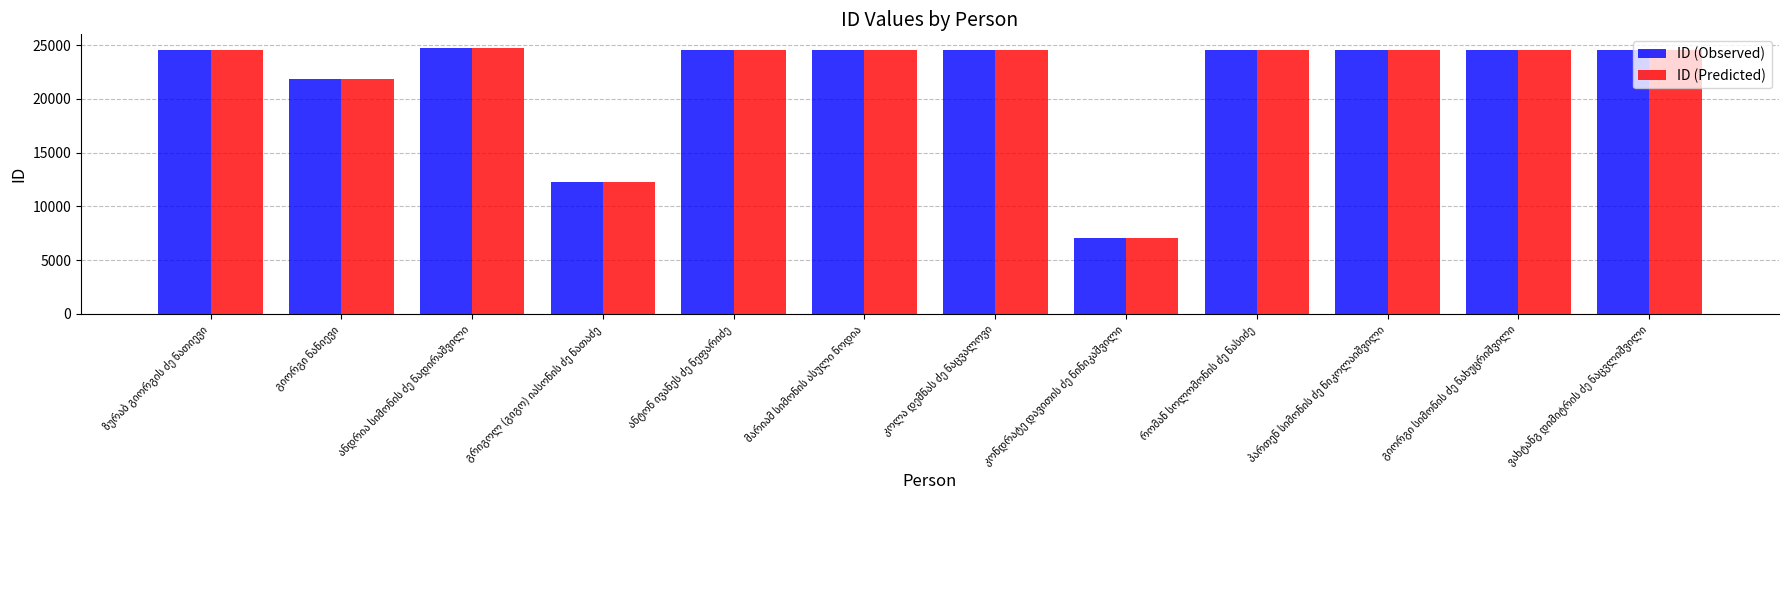

What is the minimum value for ID (Observed)?

7068